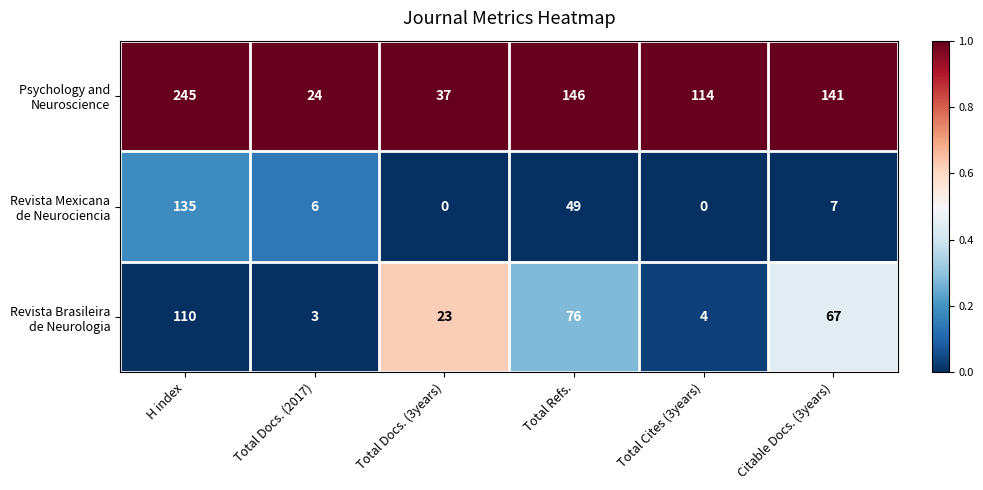

What is the difference between the highest and lowest values at H index?

135